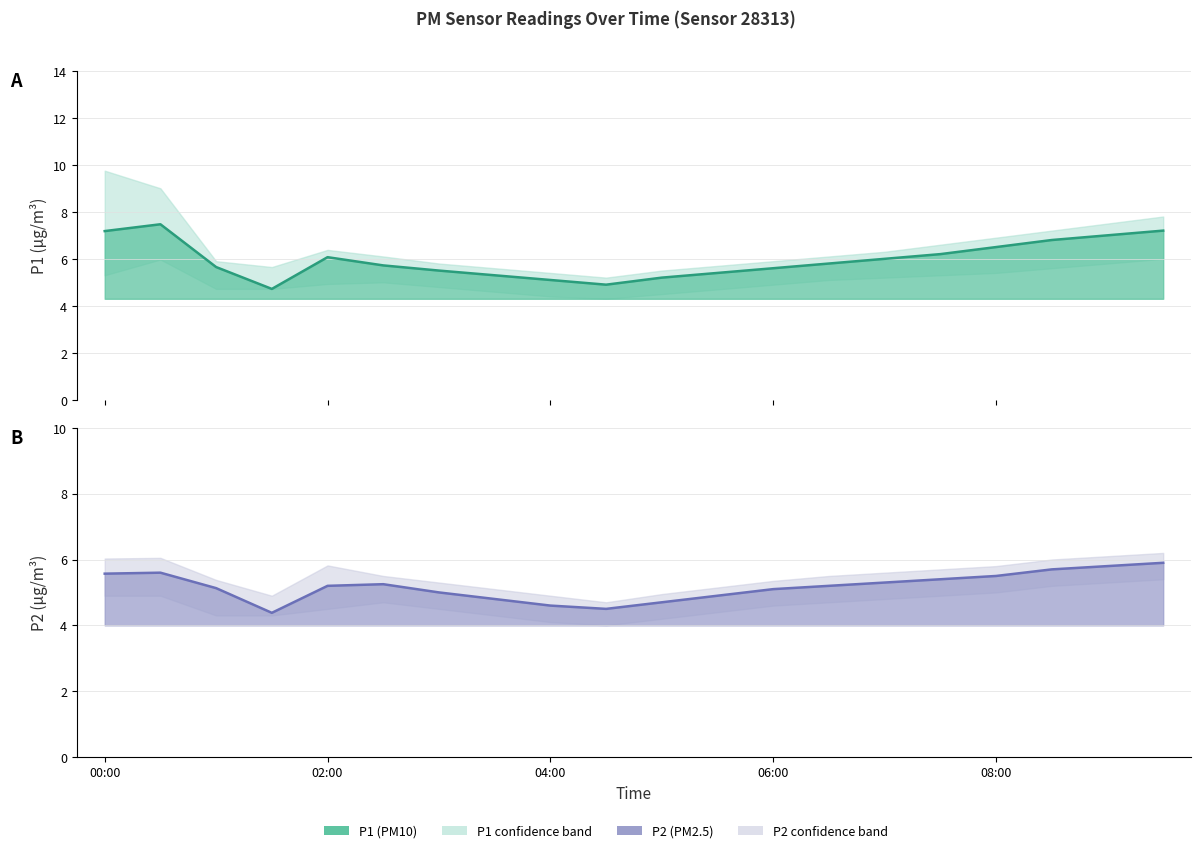

Which label corresponds to the largest value in the chart?

00:30